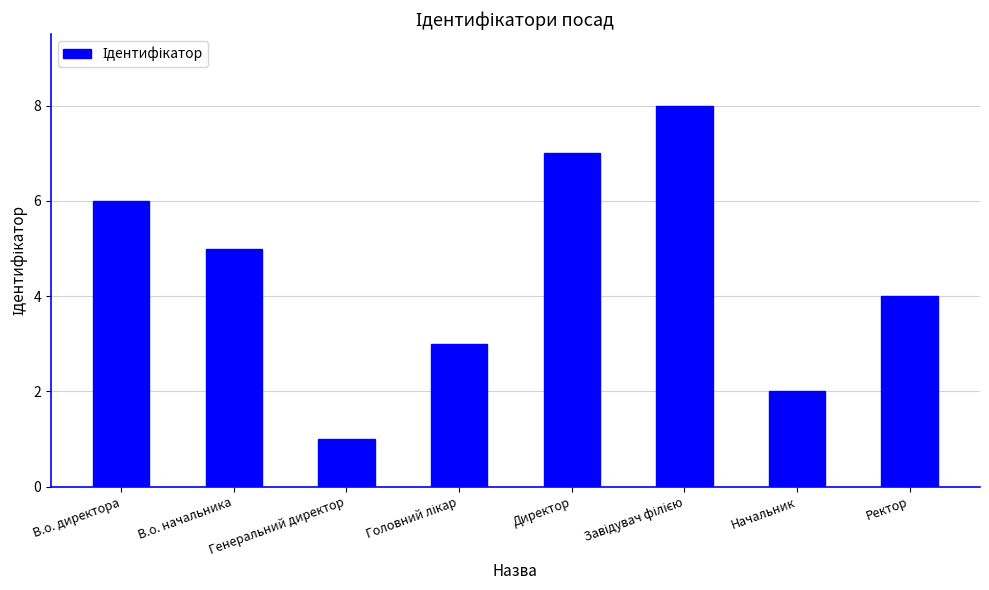

The chart shows a value of 4 at Ректор. True or false?

True